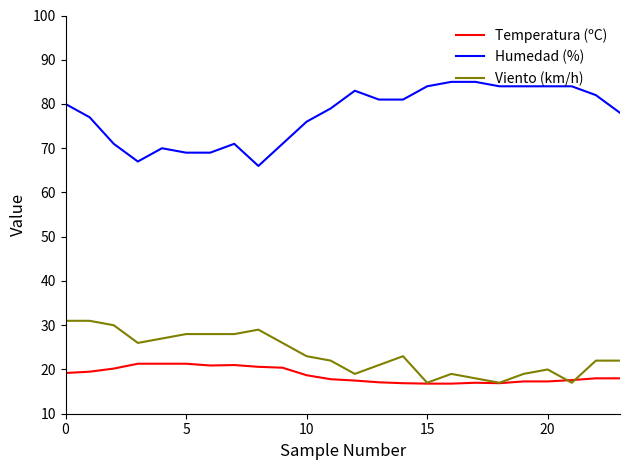

Which series has the largest range (max minus min)?

Humedad (%)